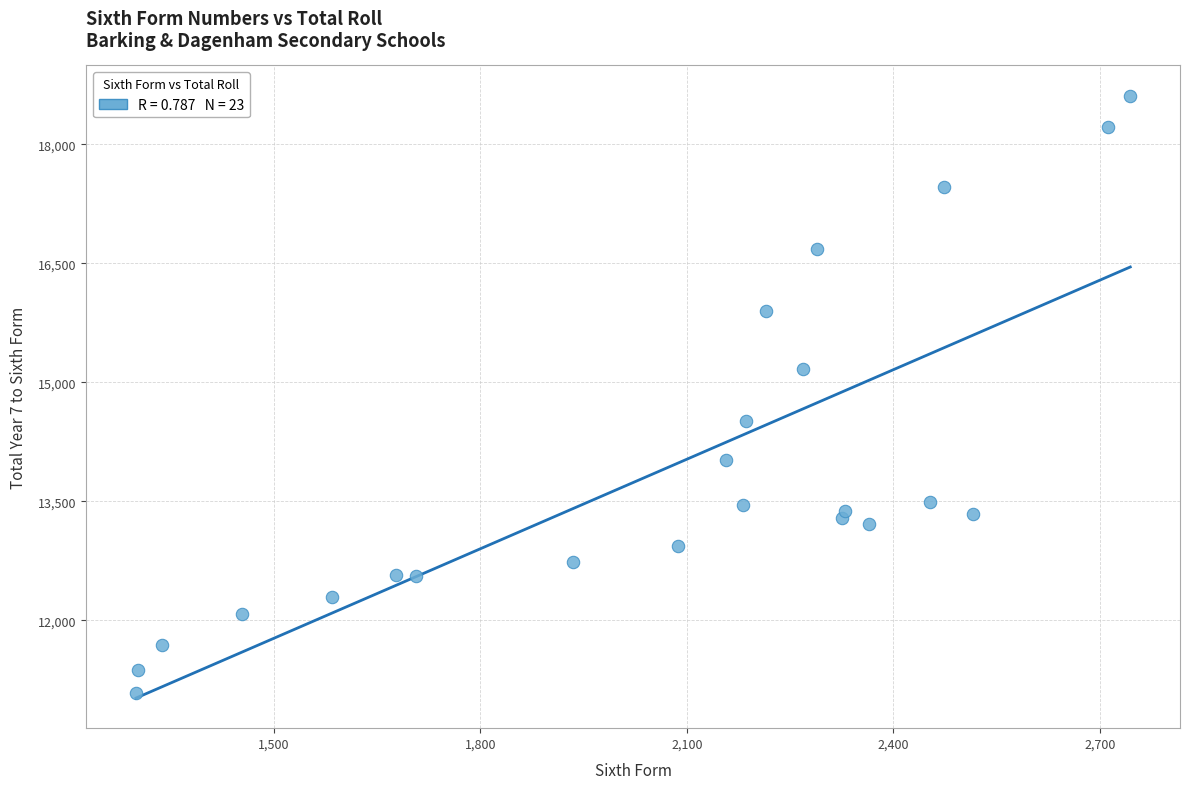

What is the range of X values (max minus min)?

1444